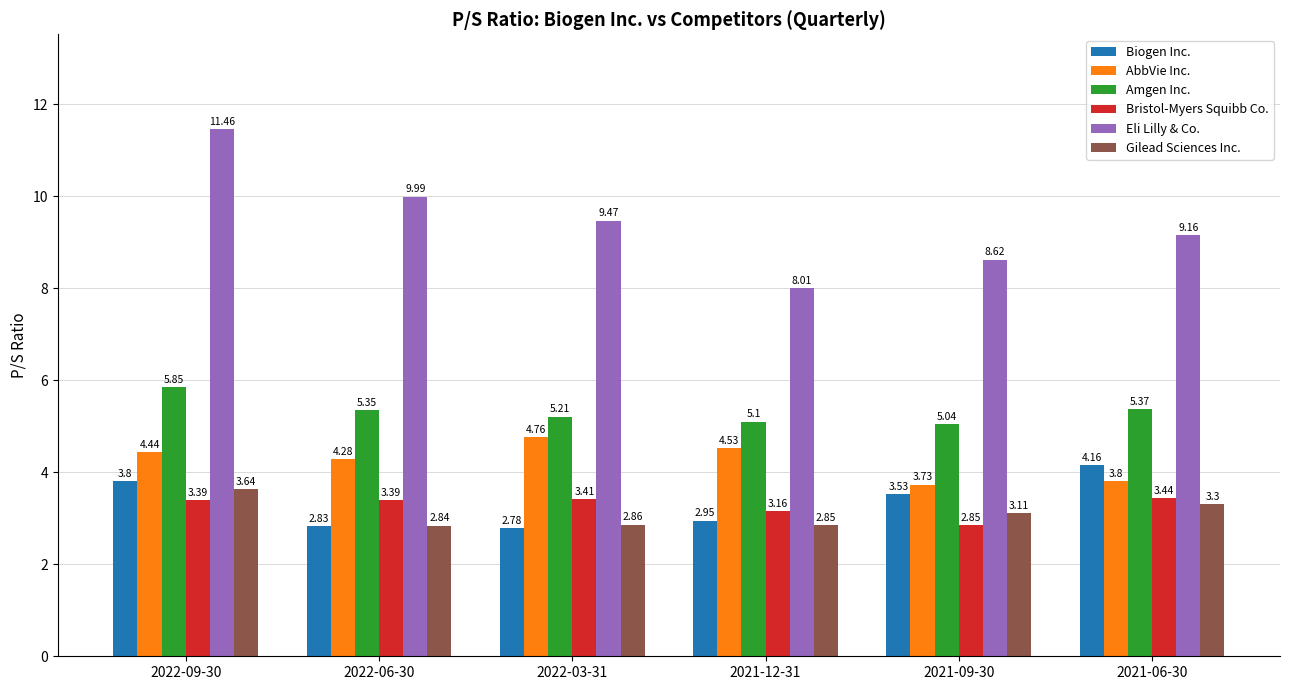

The Gilead Sciences Inc. series shows 5.4 at 2021-09-30. True or false?

False